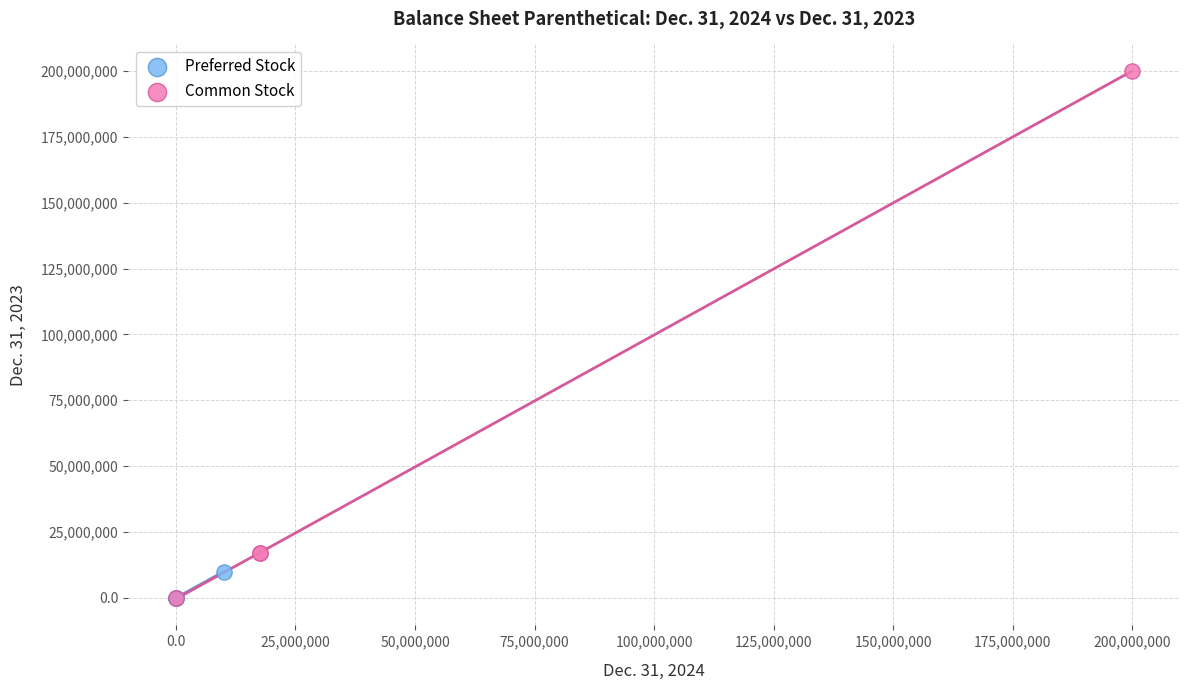

Which series reaches the maximum Y coordinate?

Common Stock